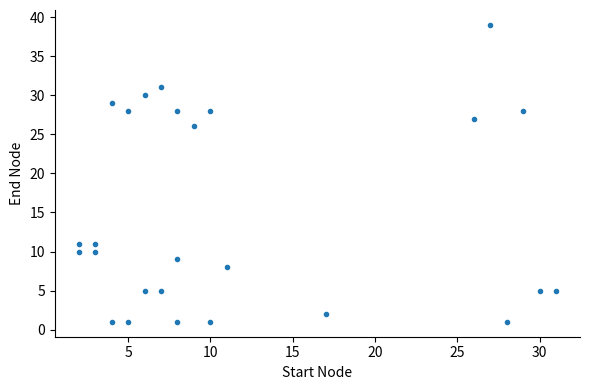

What is the range of Y values (max minus min)?

38